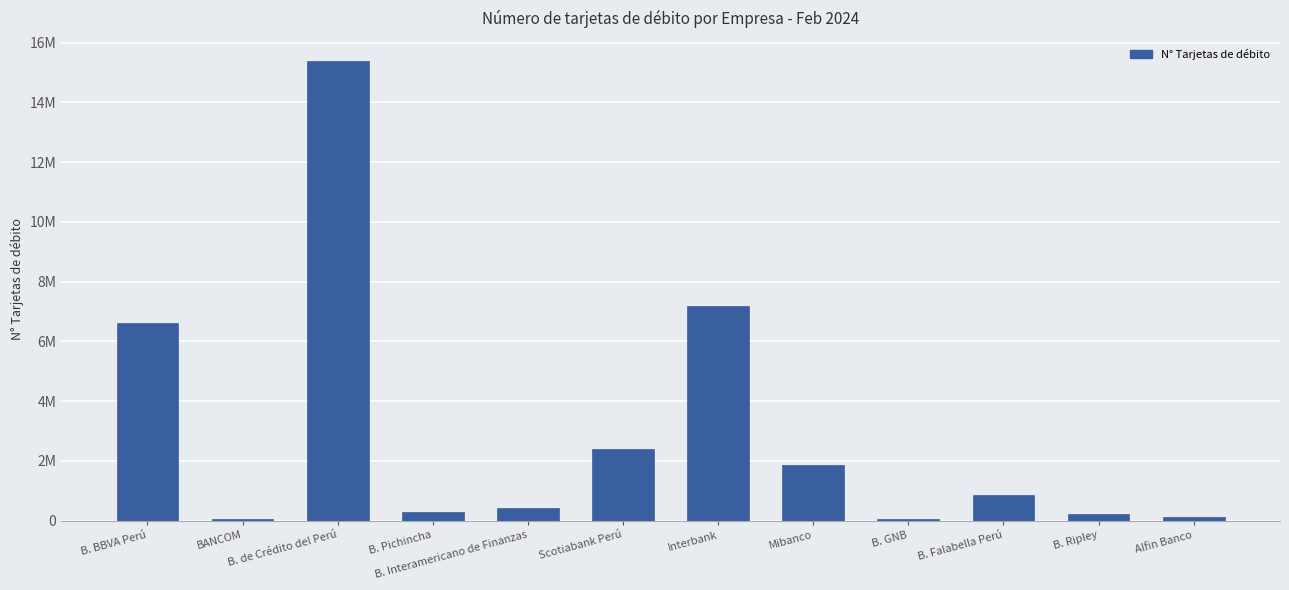

List the labels in order of value, largest first.

B. de Crédito del Perú, Interbank, B. BBVA Perú, Scotiabank Perú, Mibanco, B. Falabella Perú, B. Interamericano de Finanzas, B. Pichincha, B. Ripley, Alfin Banco, B. GNB, BANCOM